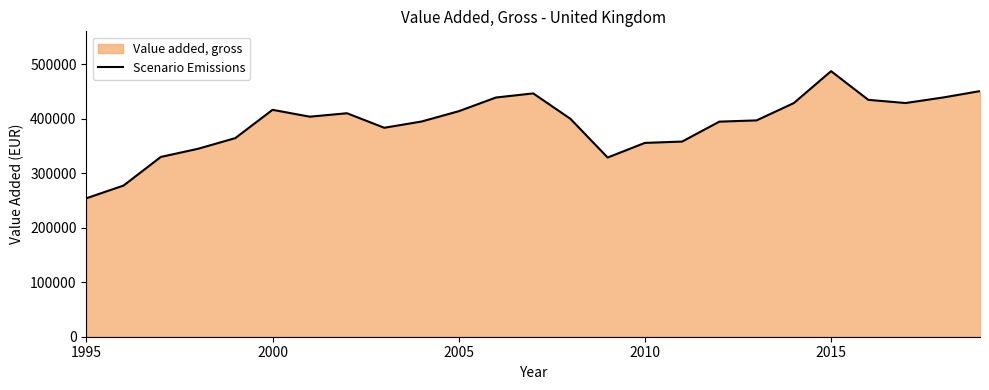

What is the smallest value displayed?

253977.5